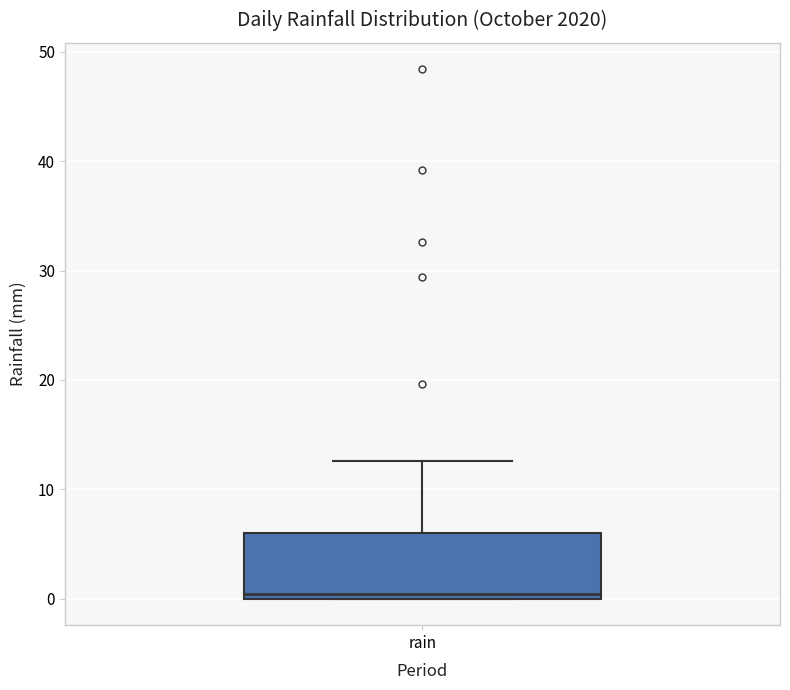

Transcribe this box plot: give where the median line is, the range the box spans, and where the two whiskers end, as read against the y-axis. The values are not printed on the chart, so give them approximately, as read against the axis.

median 0 (just above the box's lower edge), box 0 to 6, whiskers 0 to 13